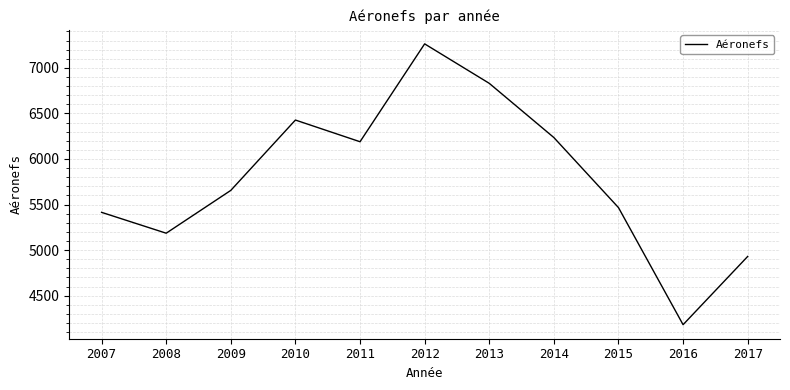

Read the value at 2012.

7263